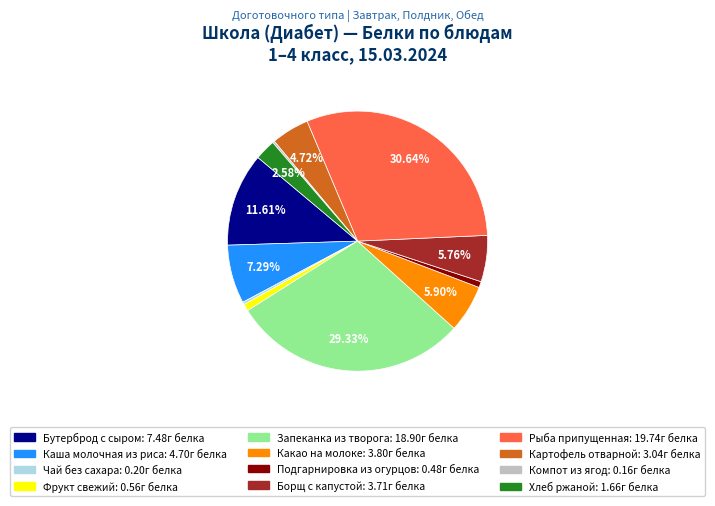

Which category has the biggest portion of the pie?

Рыба припущенная